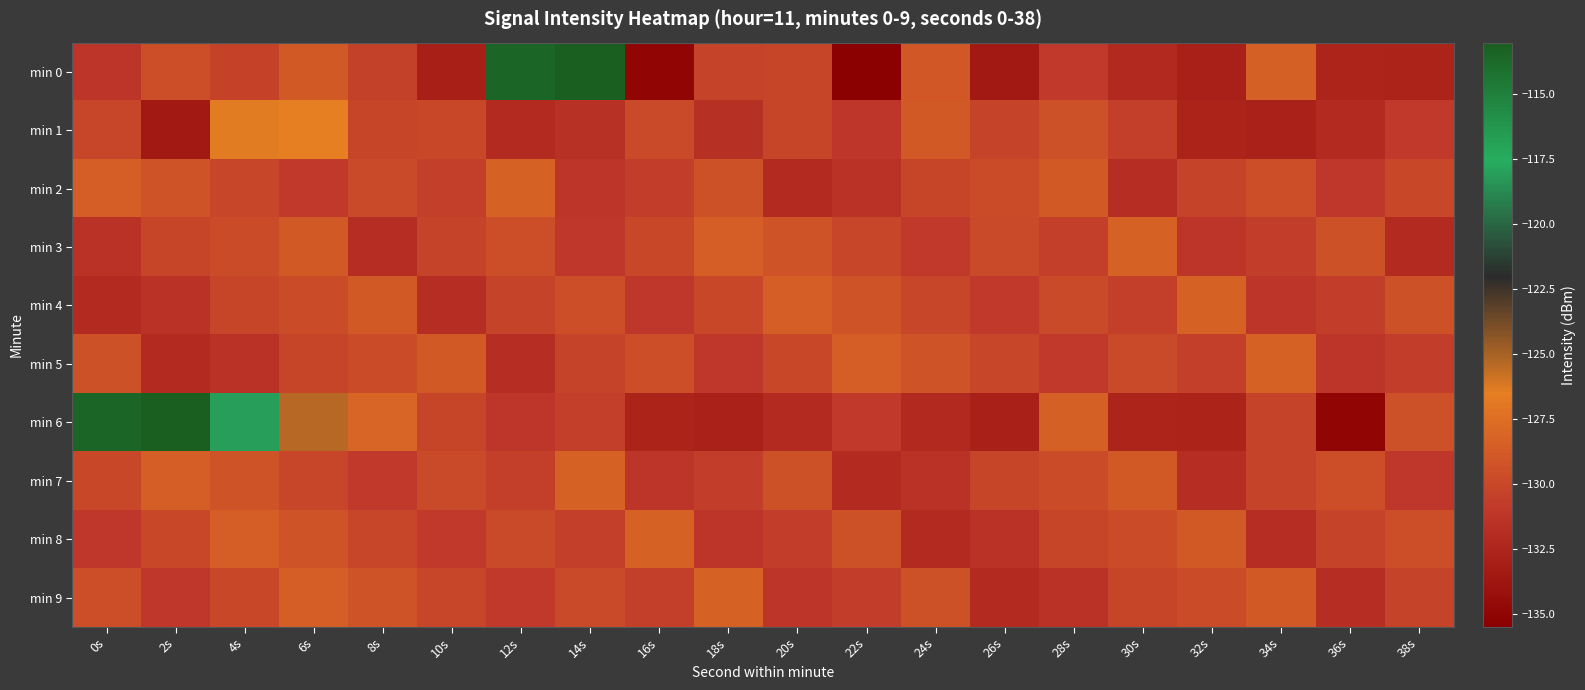

At 12s, list the series in order from smallest to largest.

min 1, min 5, min 6, min 9, min 7, min 4, min 8, min 3, min 2, min 0